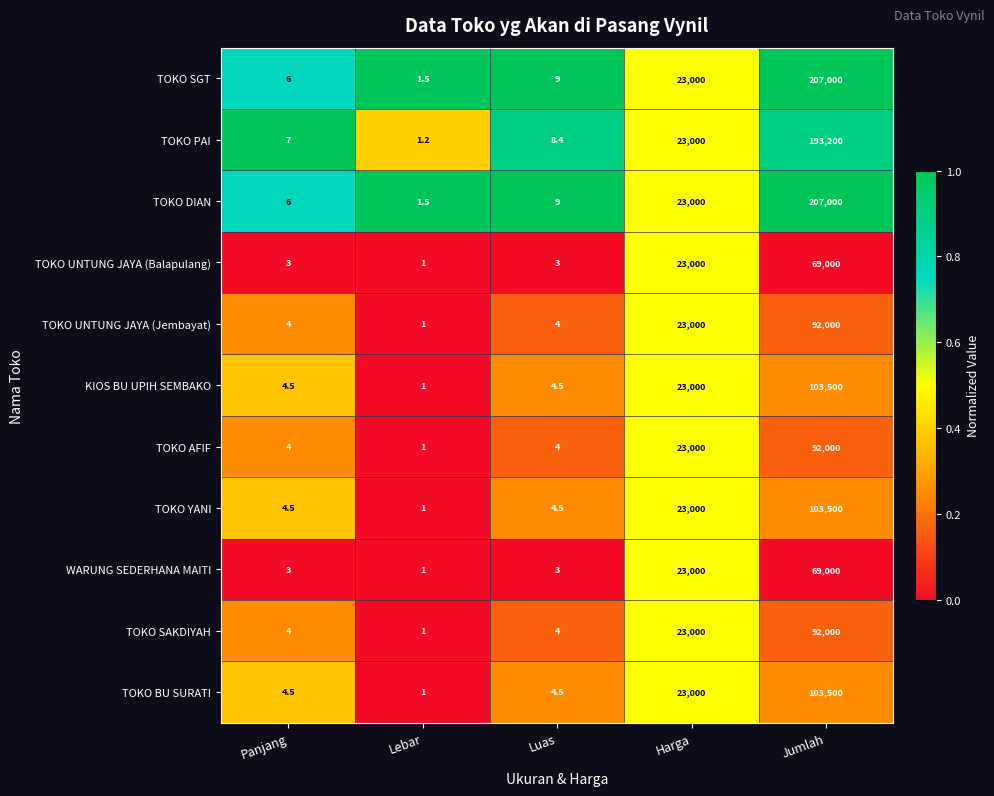

At which label does TOKO SGT reach its peak?

Jumlah